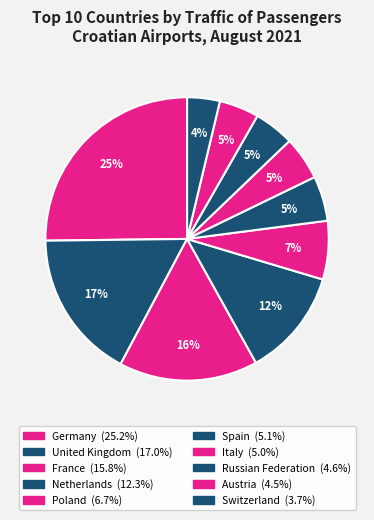

Count the number of slices in the pie.

10